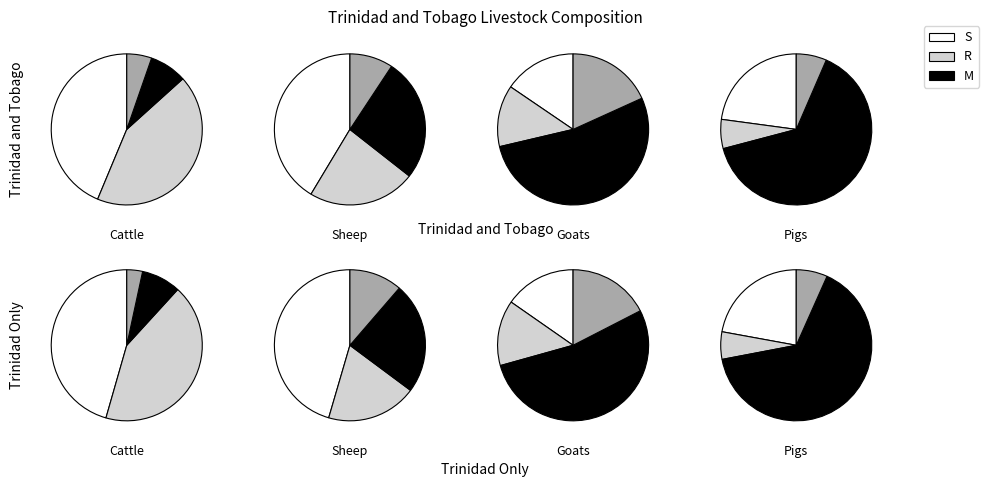

What is the change in value from Total Cattle to Total Goats?

-6588